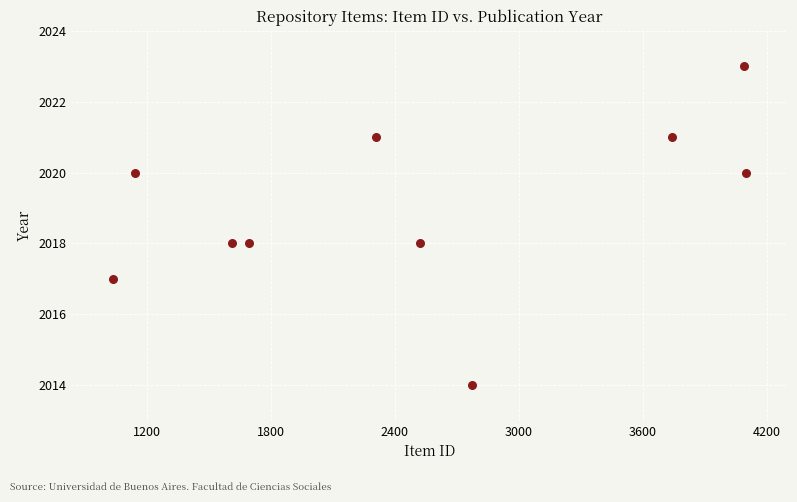

What is the range of Y values (max minus min)?

9